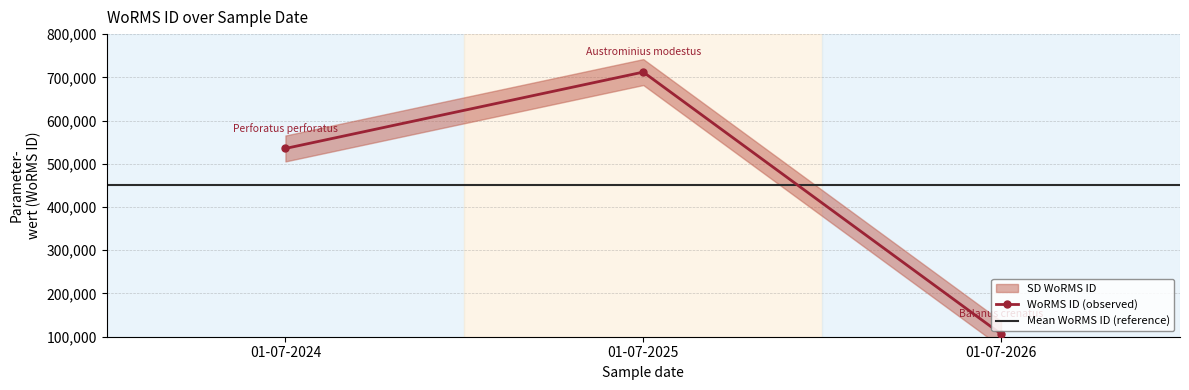

Approximately how many times larger is the value at 01-07-2024 compared to 01-07-2025?

0.8